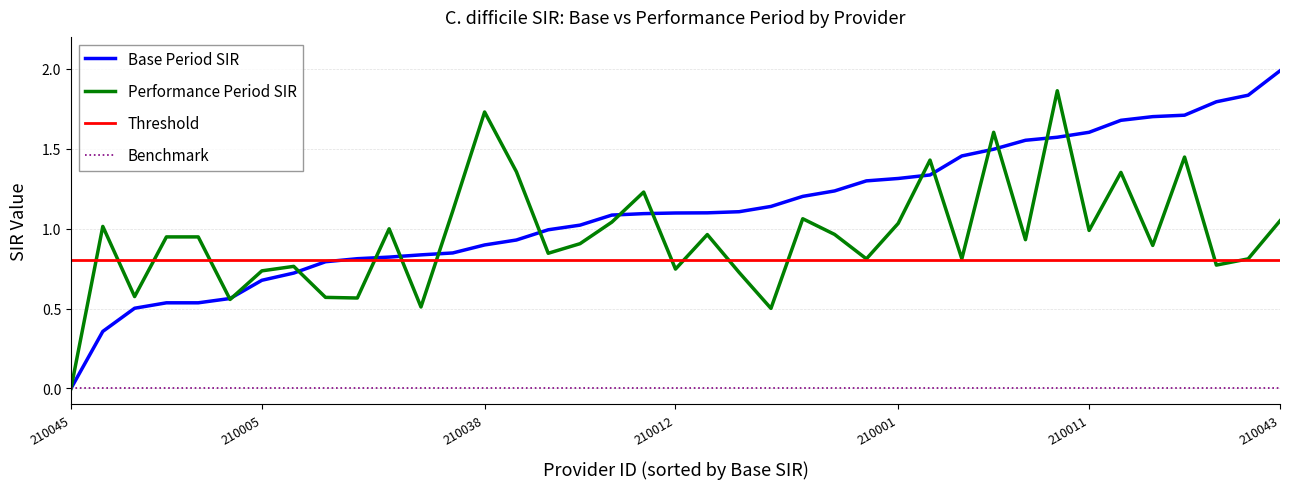

True or false: Performance Period SIR and Base Period SIR intersect in this chart.

True